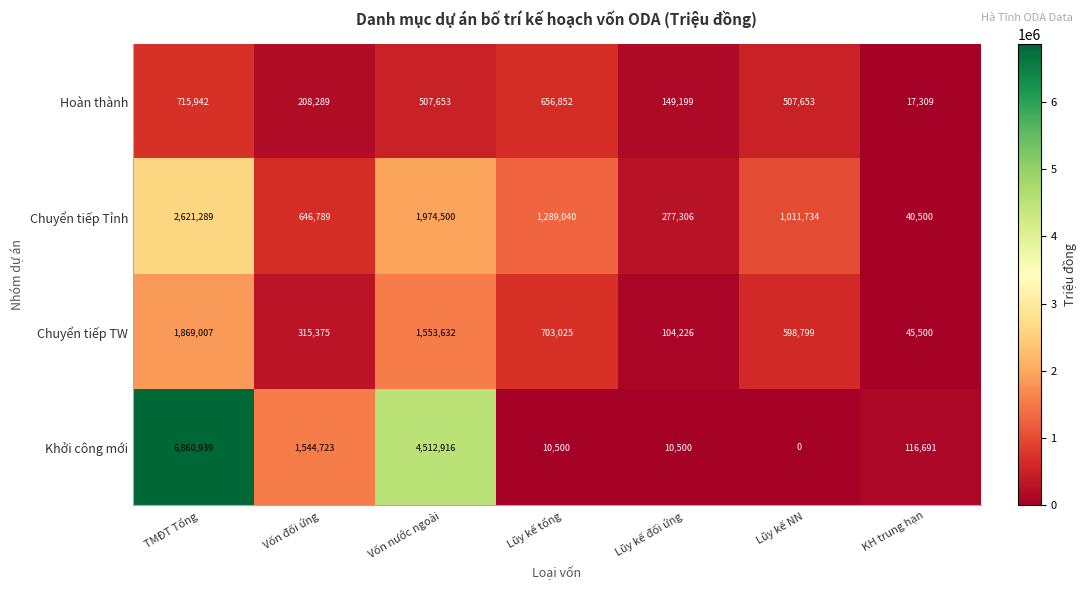

How many data points does each series have?

7